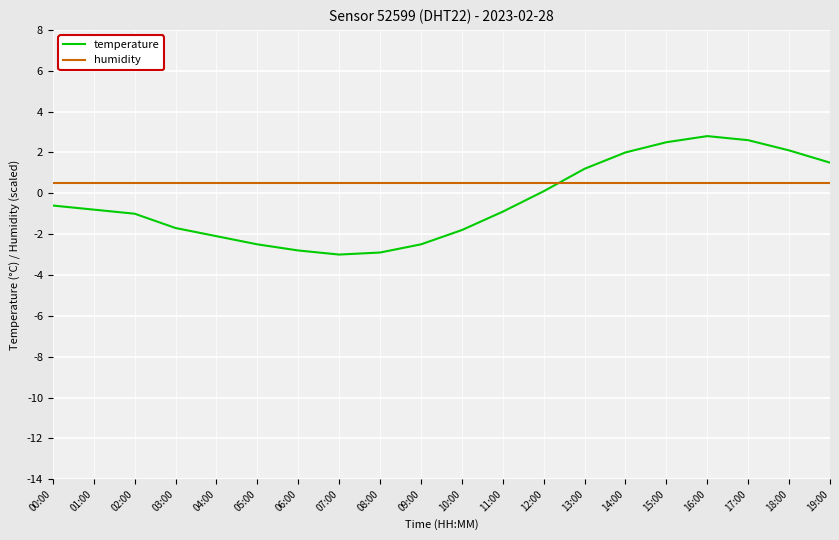

After their last crossing, which series has the higher values: humidity or temperature?

temperature